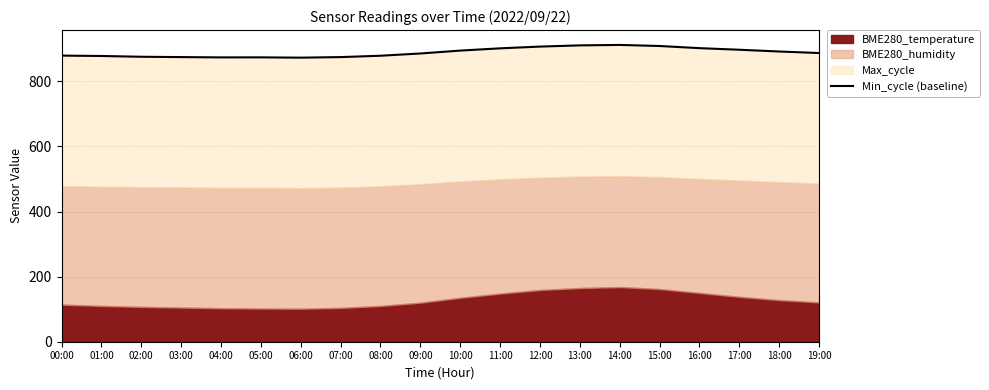

Reading left to right, transcribe all the data shown in this chart.

00:00=879.1	01:00=877.9	02:00=875.5	03:00=874.5	04:00=873.6	05:00=873.7	06:00=872.8	07:00=874.5	08:00=878.7	09:00=885.6	10:00=894.5	11:00=901.4	12:00=906.8	13:00=910.5	14:00=911.9	15:00=908.6	16:00=902.0	17:00=897.1	18:00=891.7	19:00=887.0